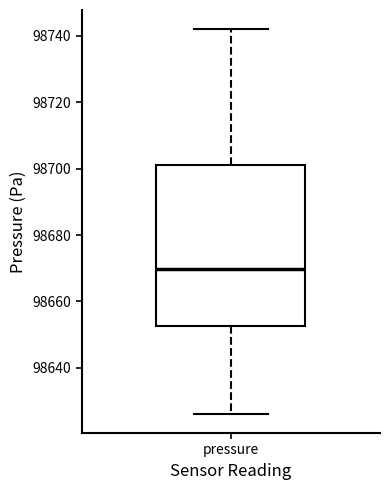

Transcribe this box plot: give where the median line is, the range the box spans, and where the two whiskers end, as read against the y-axis. The values are not printed on the chart, so give them approximately, as read against the axis.

median 98670, box 98652 to 98702, whiskers 98626 to 98742